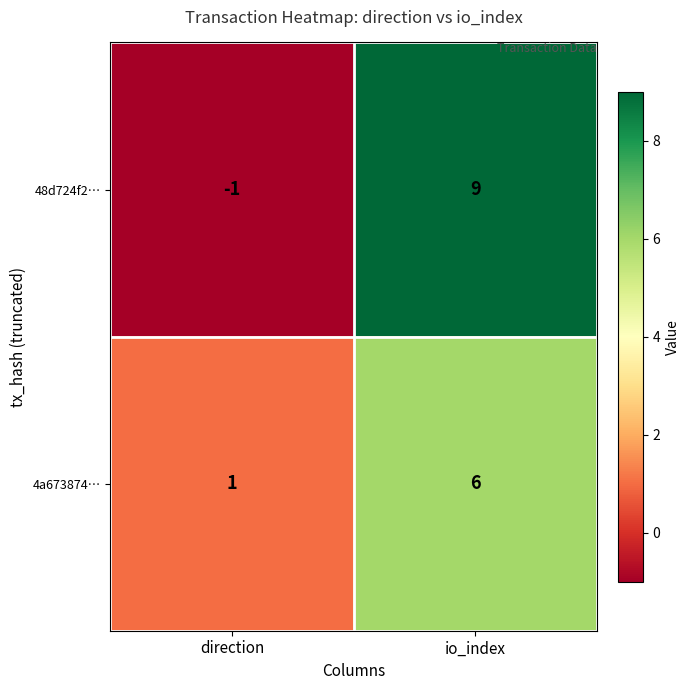

The value of 48d724f2… at io_index is 2. True or false?

False